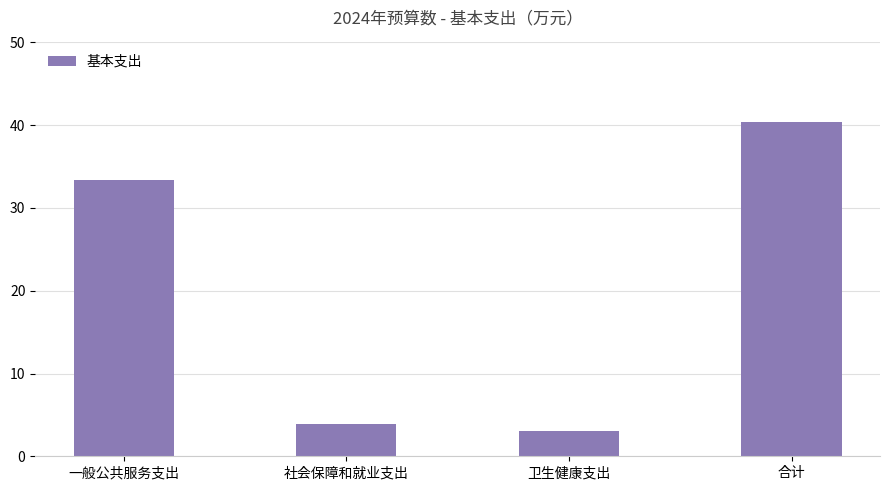

What position from the right is 卫生健康支出?

2